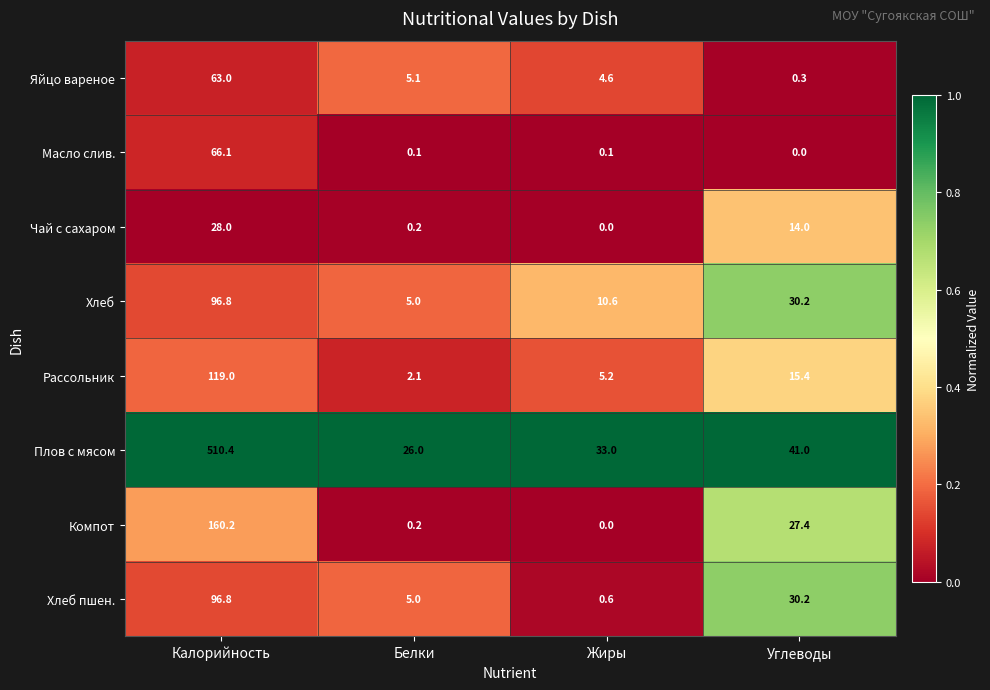

What is the greatest value displayed?

510.4